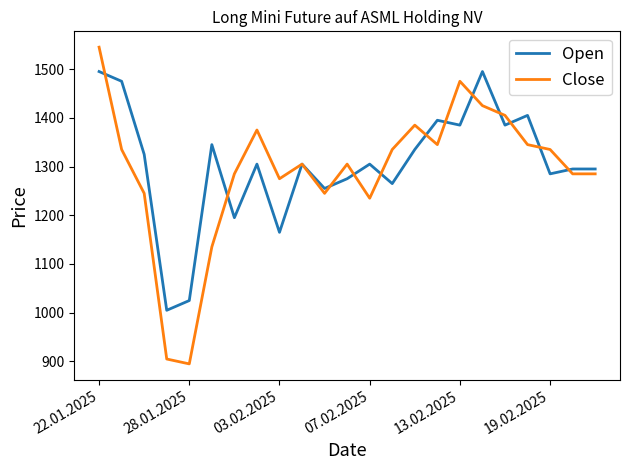

What is the average value of the Close series?

1292